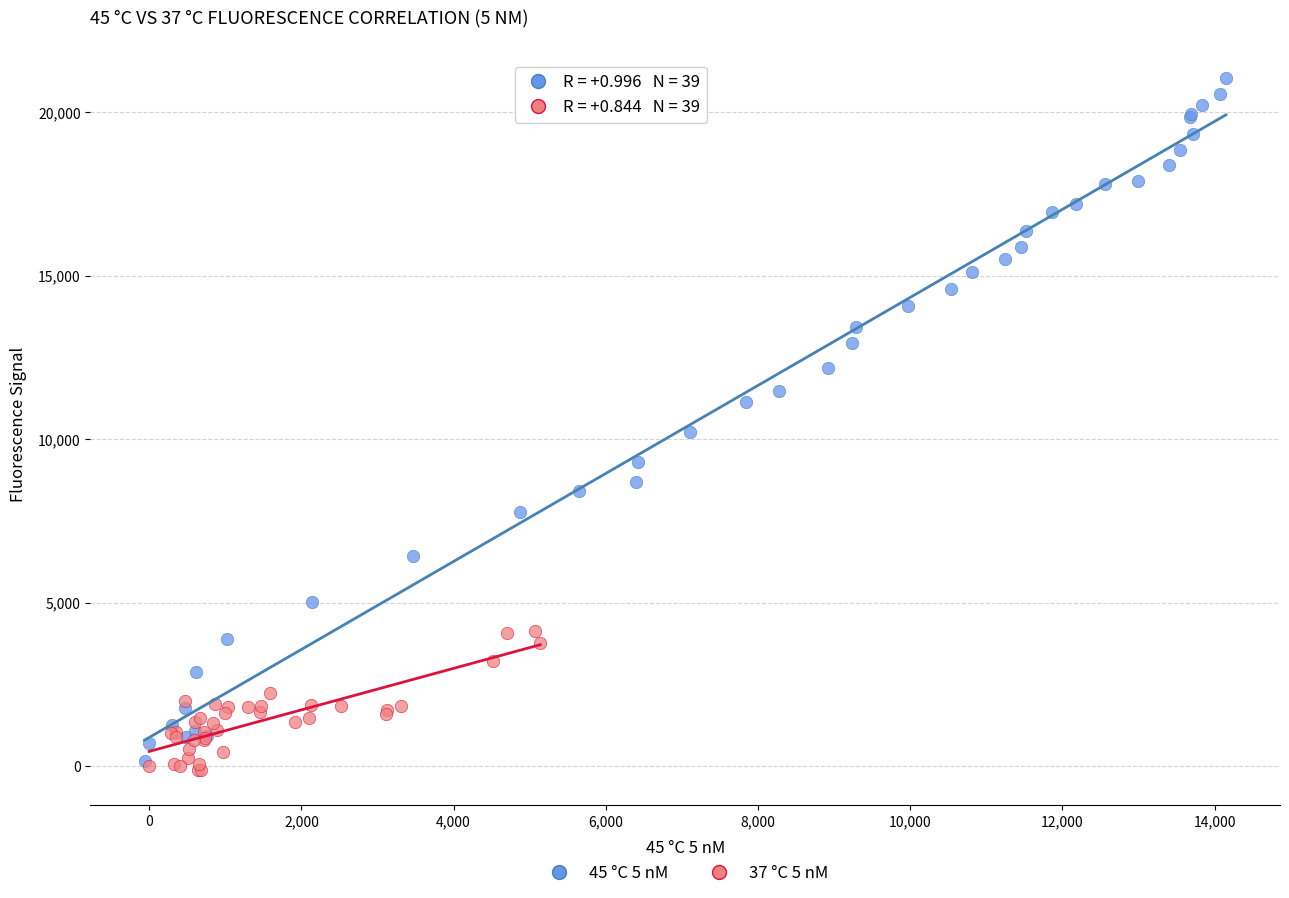

Which series has the widest spread of Y values?

45 °C 5 nM